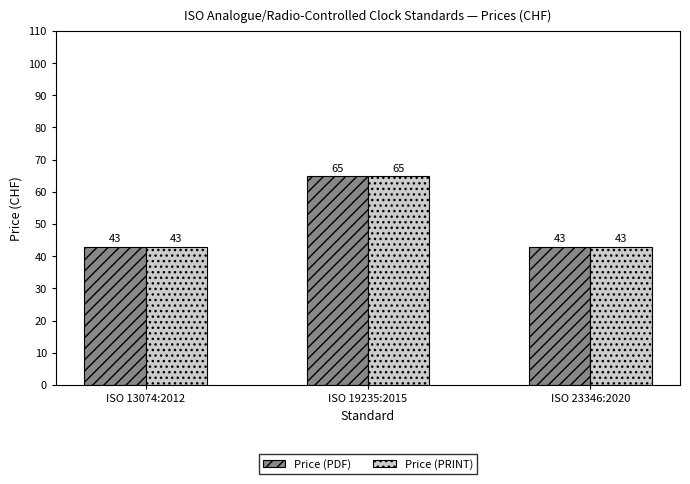

Count the number of data series in this chart.

2